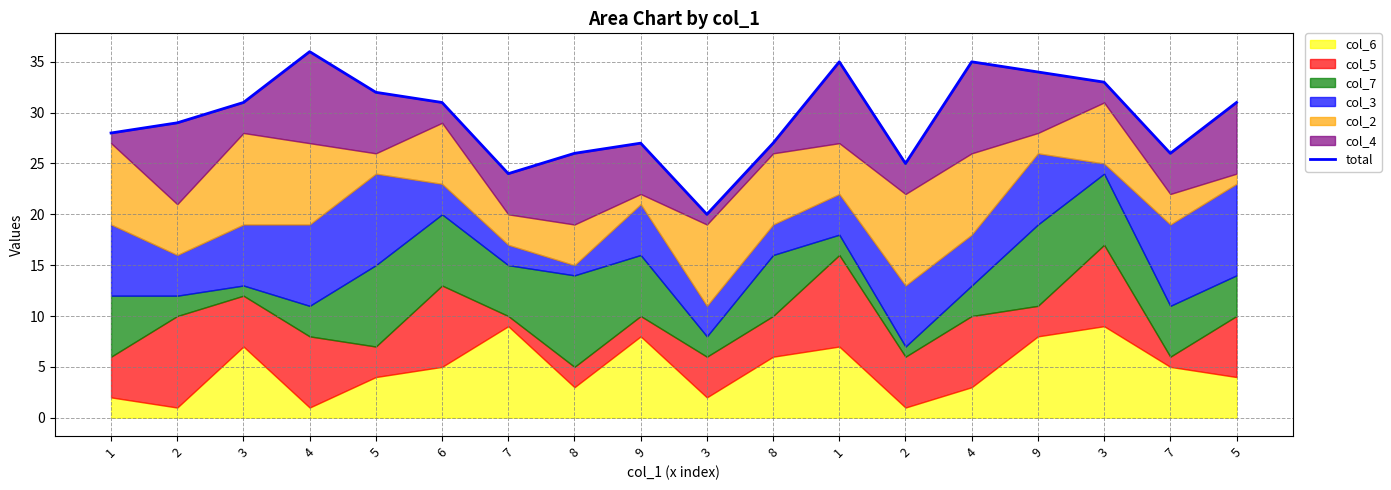

At which label is the value closest to 28?

1